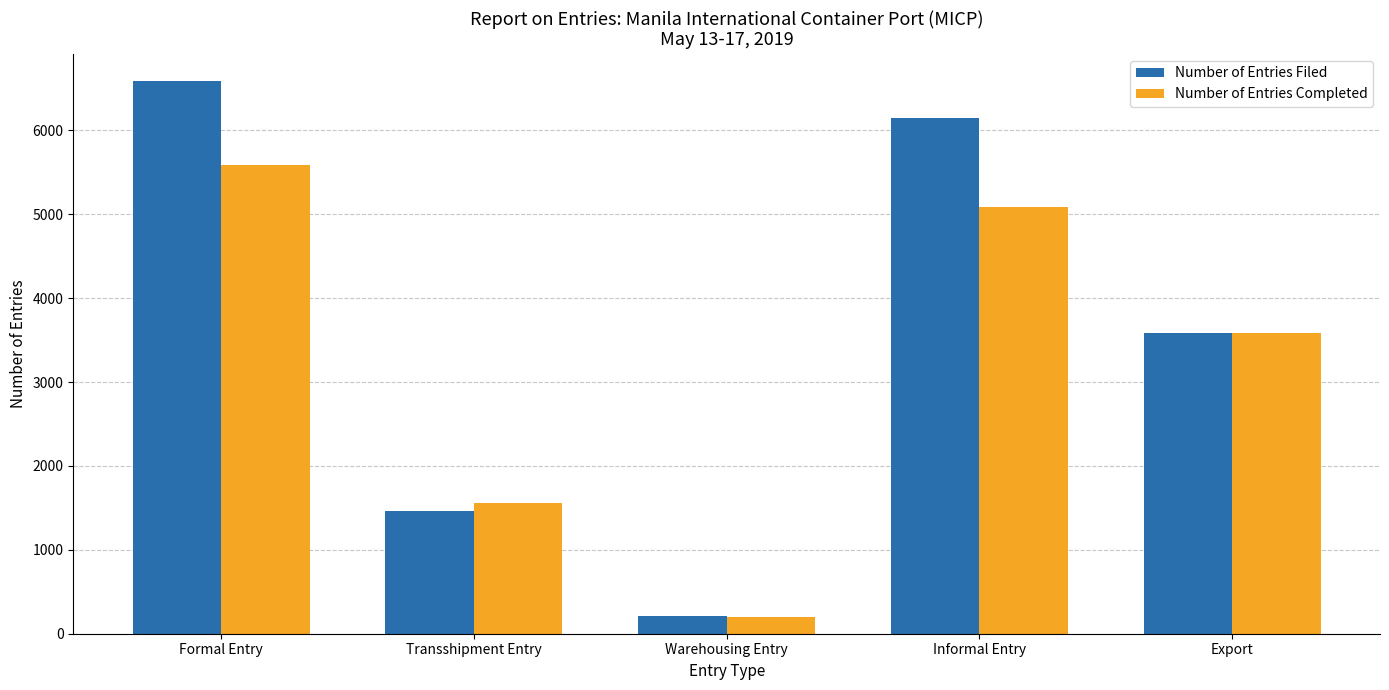

Reading left to right, what are all the values shown in this chart?

Number of Entries Filed: 6585	1461	210	6148	3591
Number of Entries Completed: 5590	1561	202	5091	3591